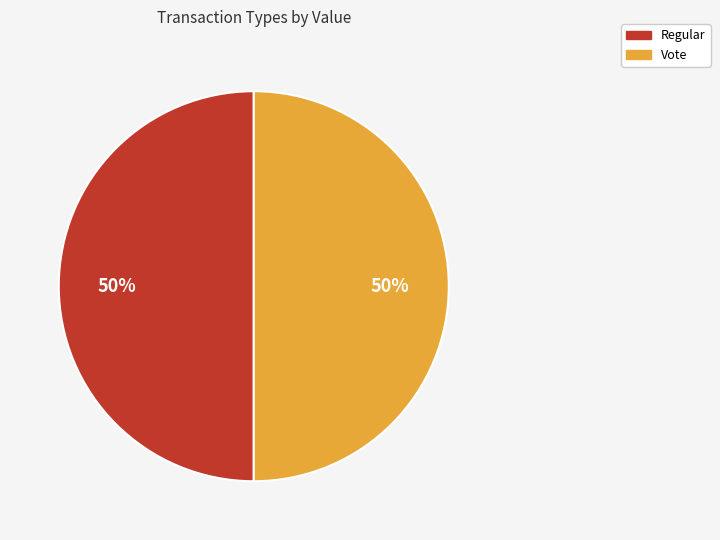

Is it true that Regular is 60% of the pie?

False